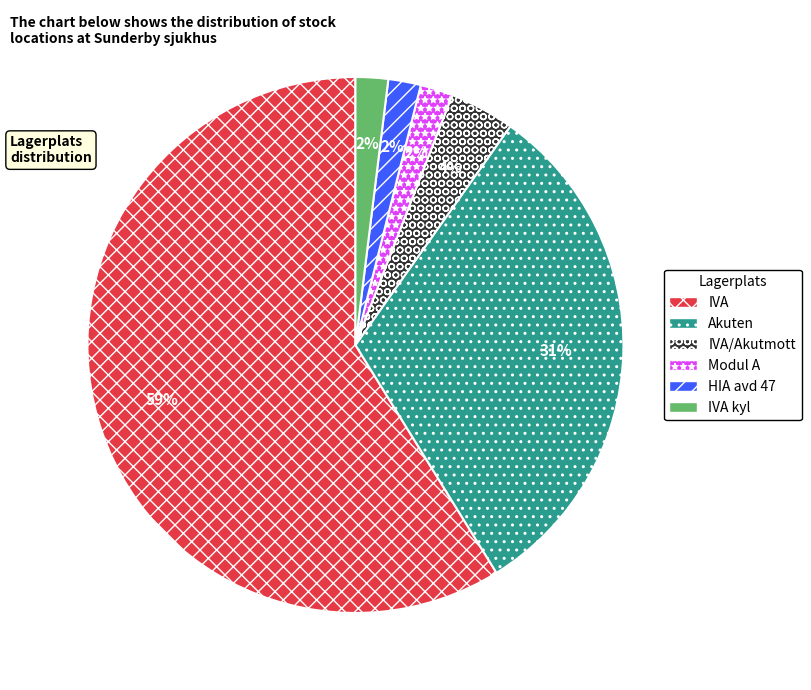

To the nearest percent, what is the average slice percentage?

17%